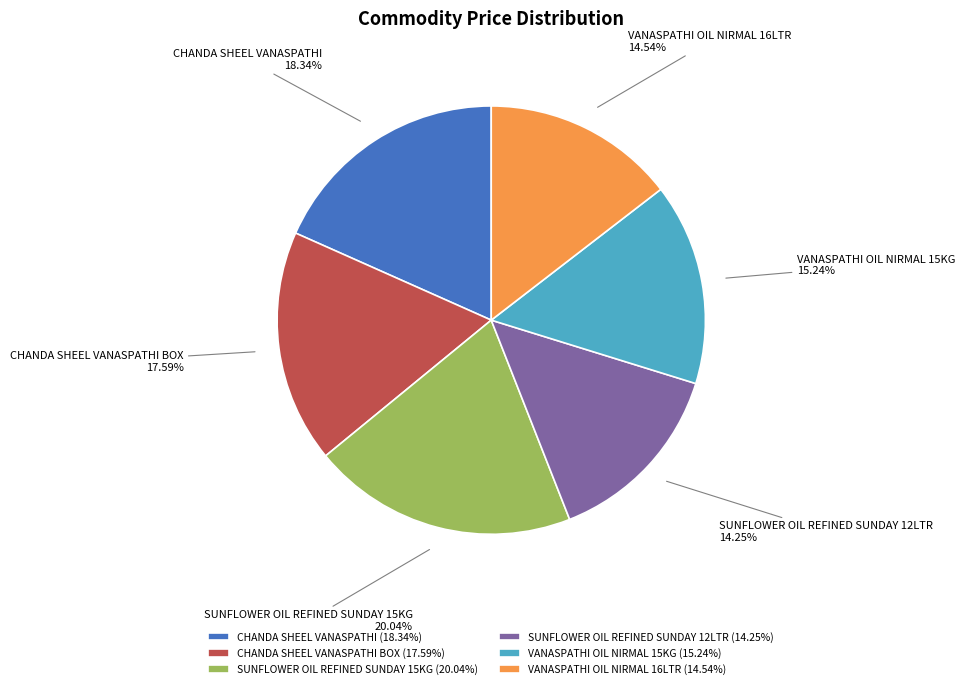

What is the ratio of the value at SUNFLOWER OIL REFINED SUNDAY 12LTR to the value at CHANDA SHEEL VANASPATHI?

0.8